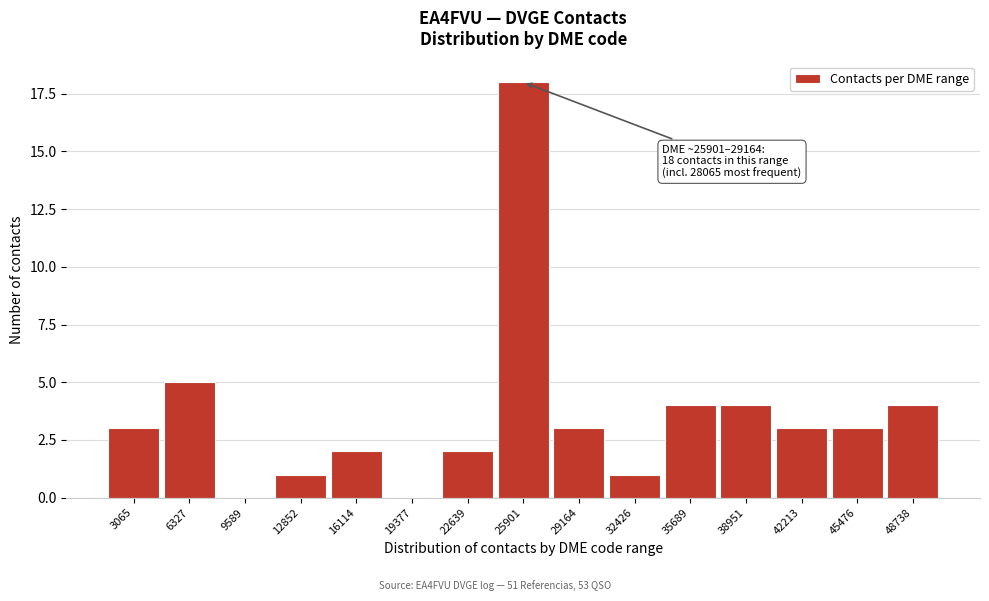

Reading left to right, transcribe all the data shown in this chart.

3065=3	6327=5	9589=0	12852=1	16114=2	19377=0	22639=2	25901=18	29164=3	32426=1	35689=4	38951=4	42213=3	45476=3	48738=4